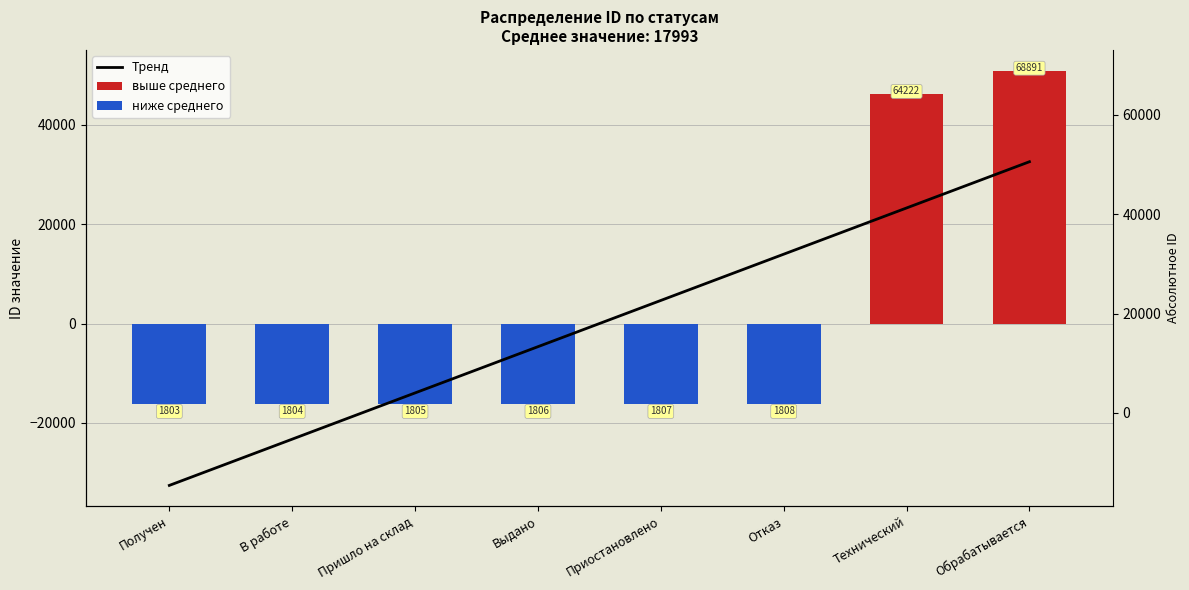

Is it true that выше среднего equals 0.0 at Приостановлено?

True